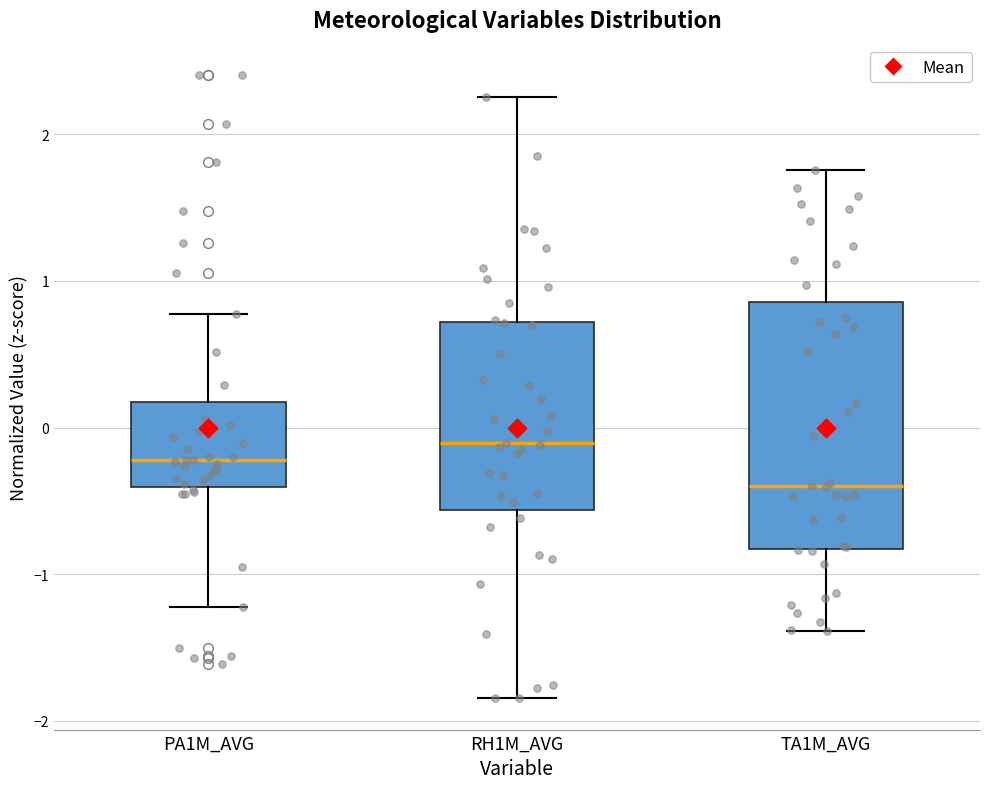

Where does the upper whisker of the box for PA1M_AVG end on the y-axis? The values are not printed on the chart, so give them approximately, as read against the axis.

0.8